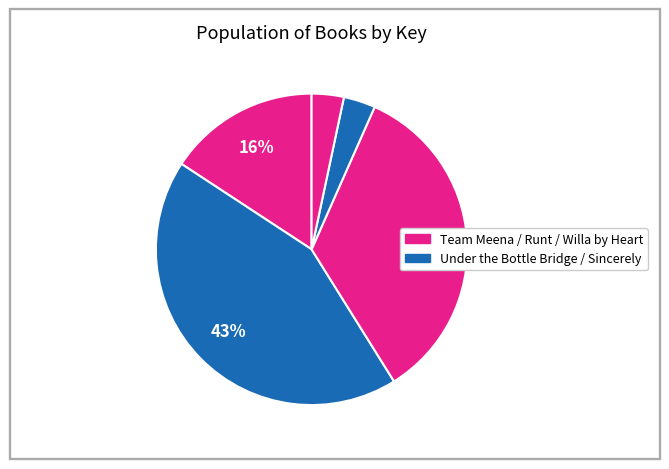

Count the number of slices in the pie.

5